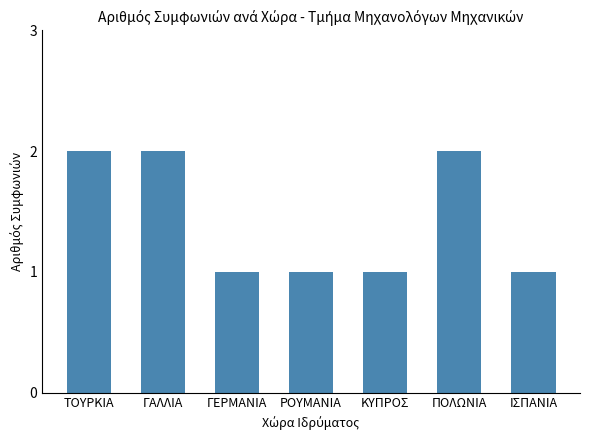

The chart shows a value of 1 at ΙΣΠΑΝΙΑ. True or false?

True